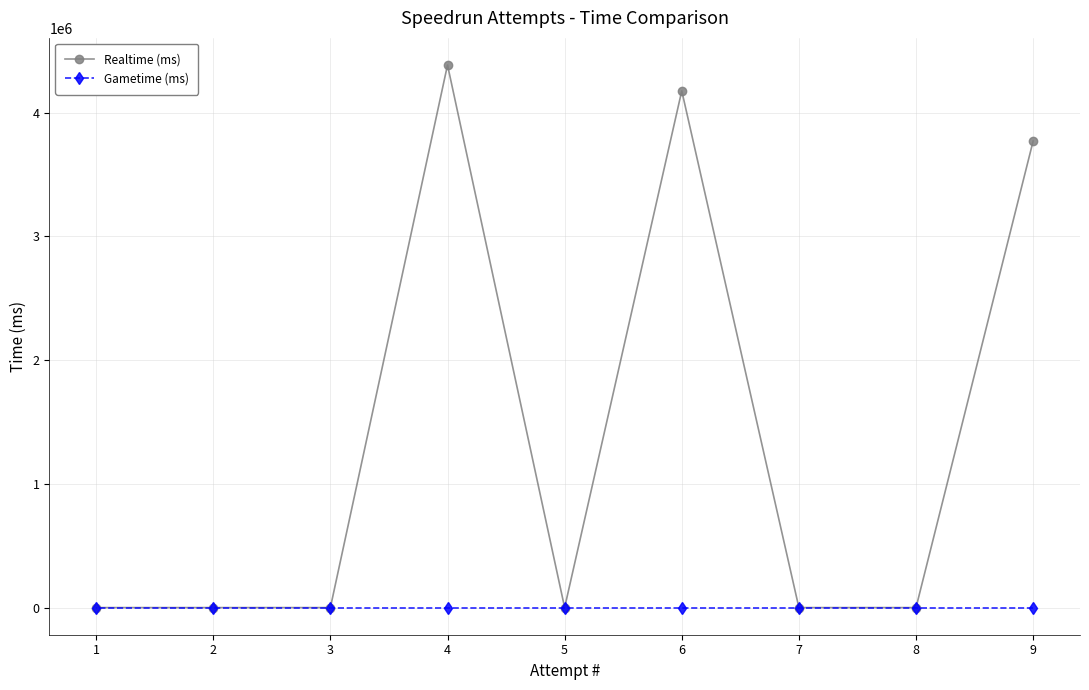

What is the average value of the Realtime (ms) series?

1369959